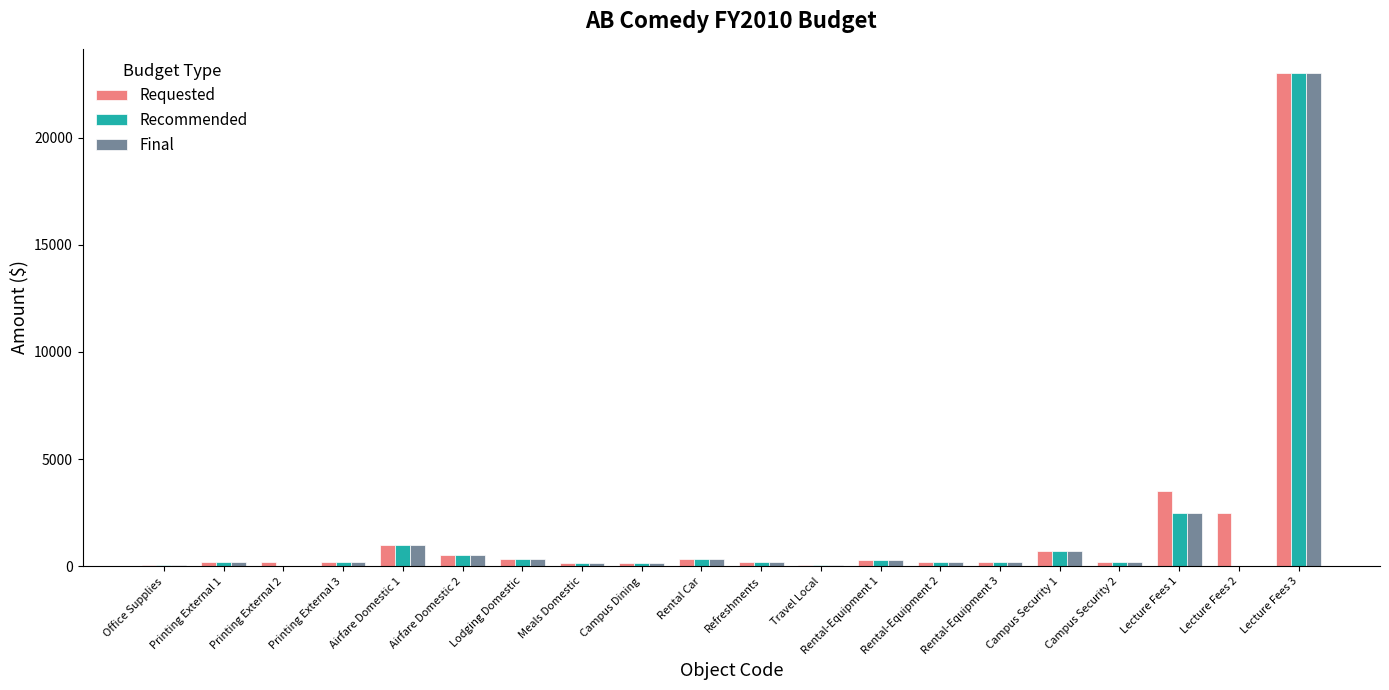

How many distinct data groups are displayed?

3